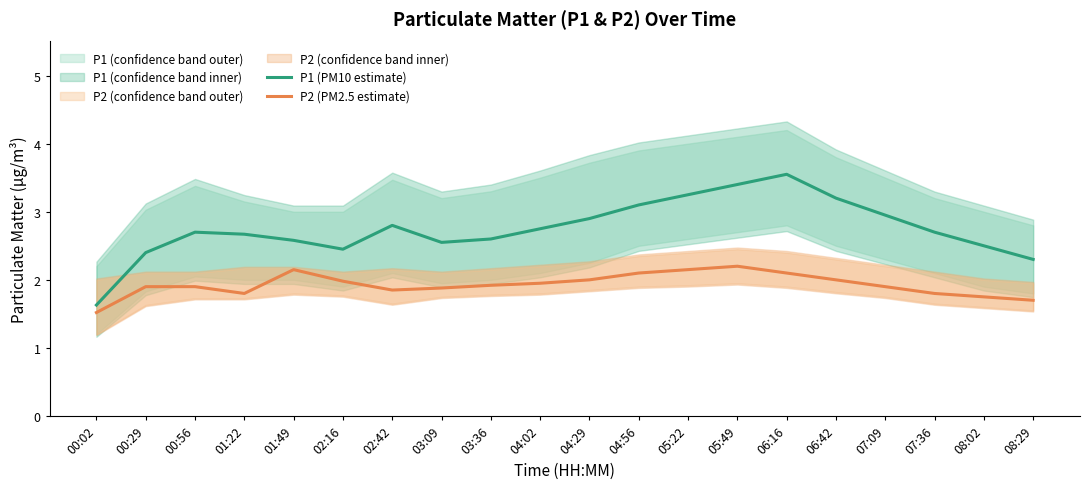

At how many categories does at least one series exceed 2?

19